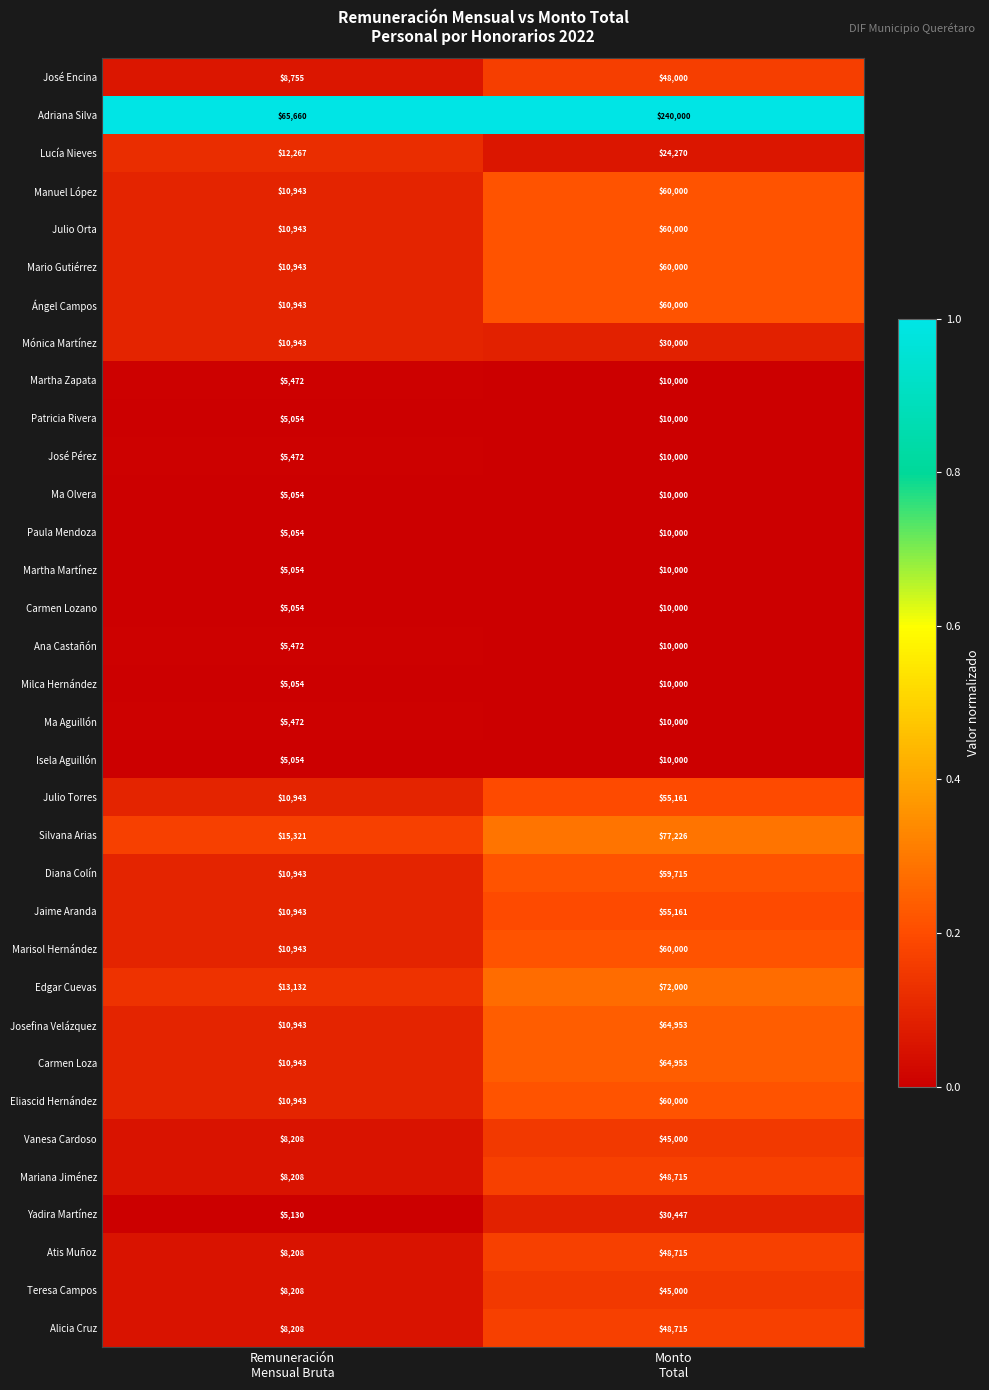

What is the difference between the maximum and minimum values in the Ma Olvera series?

4946